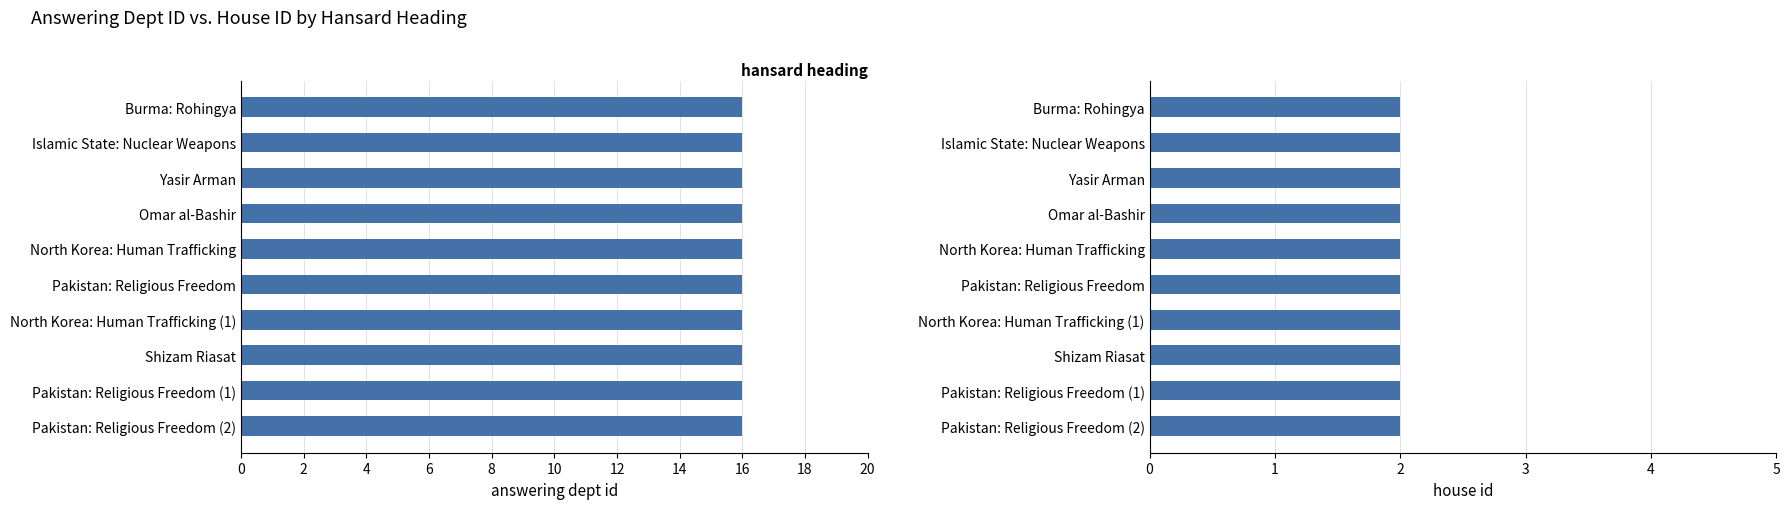

Count the number of data series in this chart.

2